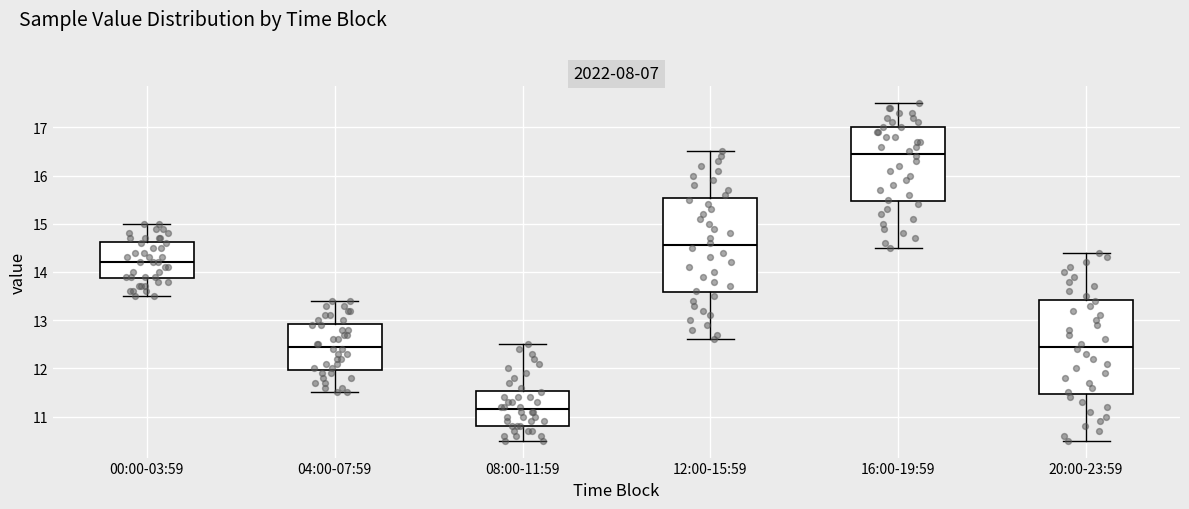

Reading left to right, transcribe this box plot: for each box, give where its median line is, the range the box spans, and where its two whiskers end, as read against the y-axis. The values are not printed on the chart, so give them approximately, as read against the axis.

00:00-03:59: median 14.2, box 13.9 to 14.6, whiskers 13.5 to 15.0
04:00-07:59: median 12.5, box 12.0 to 12.9, whiskers 11.5 to 13.4
08:00-11:59: median 11.2, box 10.8 to 11.5, whiskers 10.5 to 12.5
12:00-15:59: median 14.6, box 13.6 to 15.5, whiskers 12.6 to 16.5
16:00-19:59: median 16.5, box 15.5 to 17.0, whiskers 14.5 to 17.5
20:00-23:59: median 12.5, box 11.5 to 13.4, whiskers 10.5 to 14.4